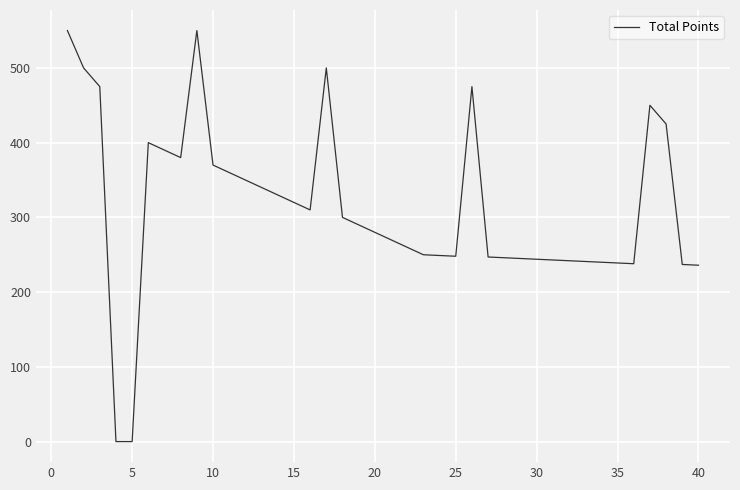

What is the greatest value displayed?

550